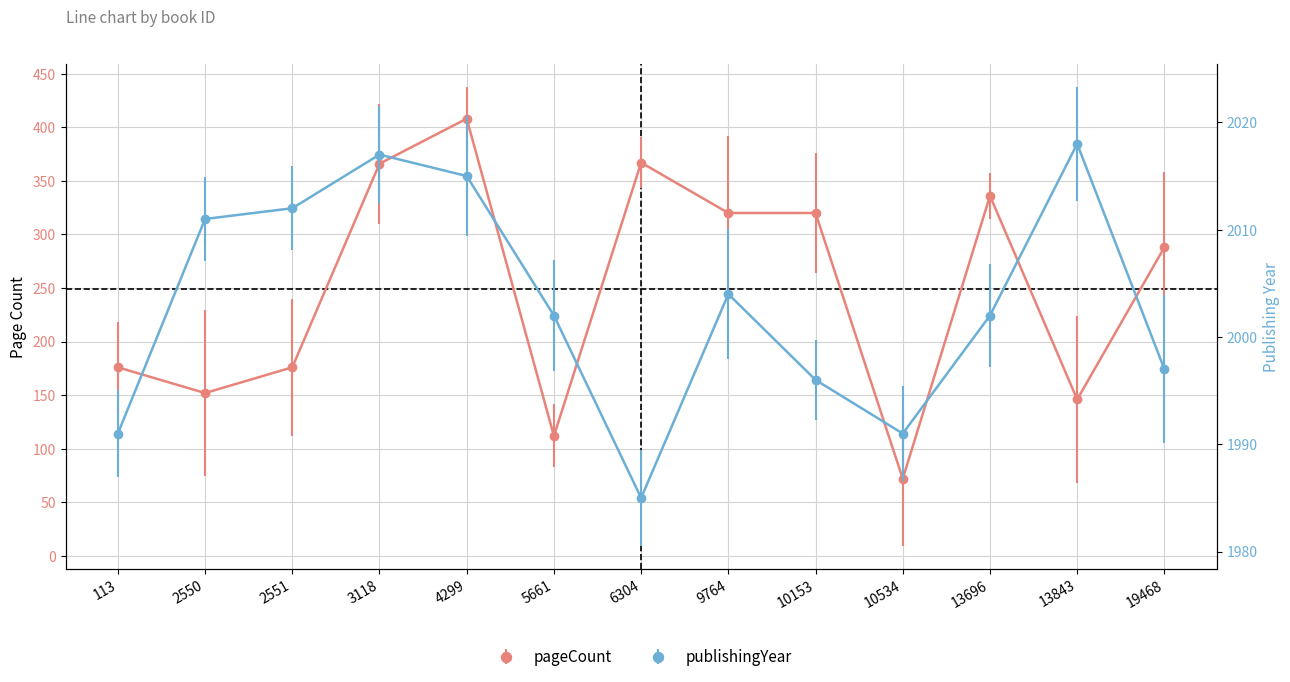

What is the value of the publishingYear point at the 9th from the left?

1996